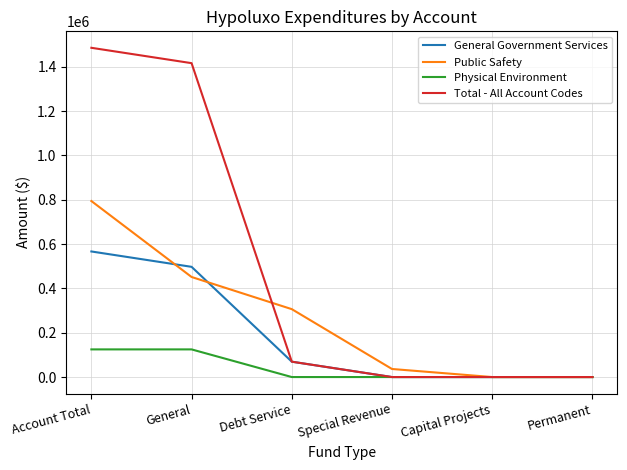

Reading left to right, list all the values displayed in this chart.

General Government Services: 566726	497382	69344	0	0	0
Public Safety: 794318	451539	306428	36351	0	0
Physical Environment: 124795	124795	0	0	0	0
Total - All Account Codes: 1485839	1416495	69344	0	0	0